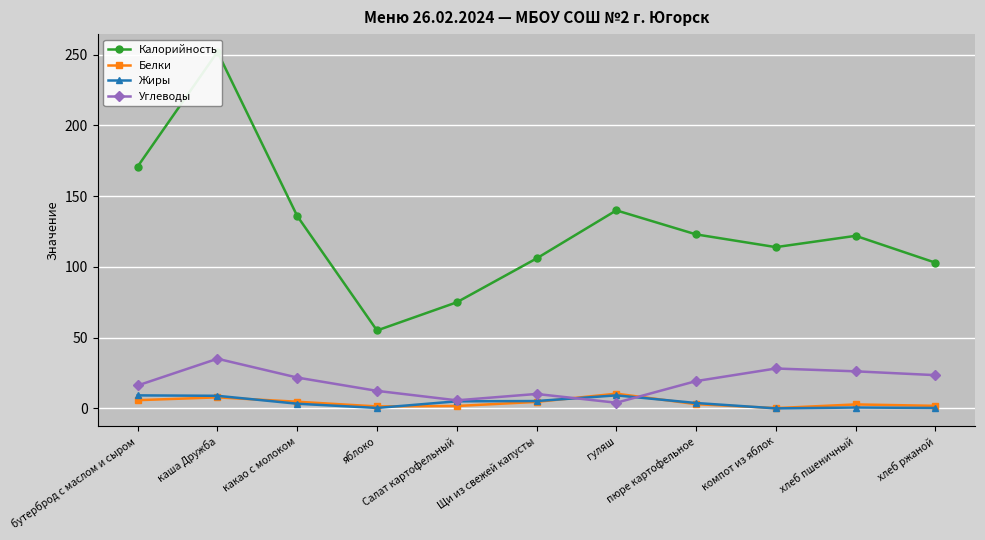

Is this an area chart (filled region under the line)?

No